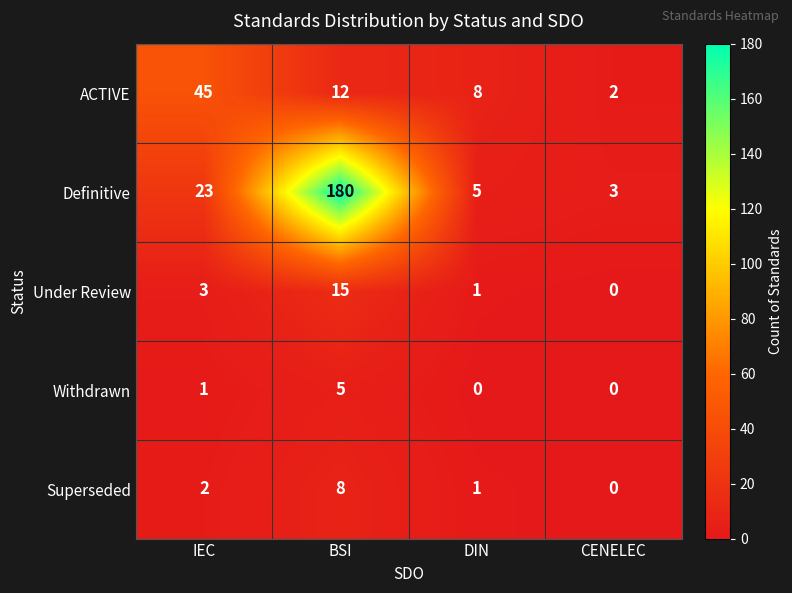

Rank the categories by Superseded value from lowest to highest.

CENELEC, DIN, IEC, BSI